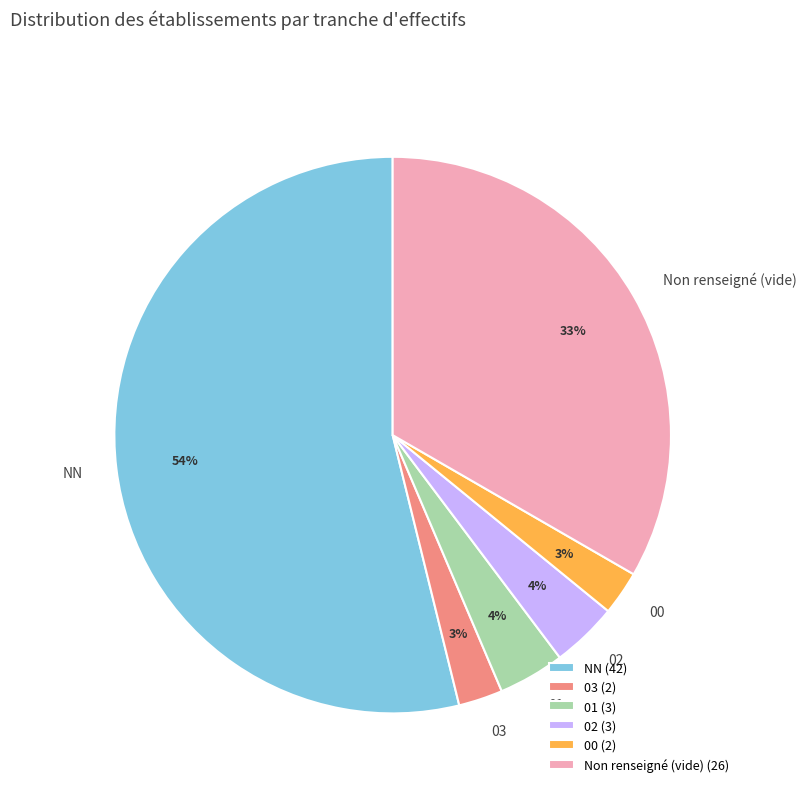

Does NN account for over 50% of the chart?

Yes